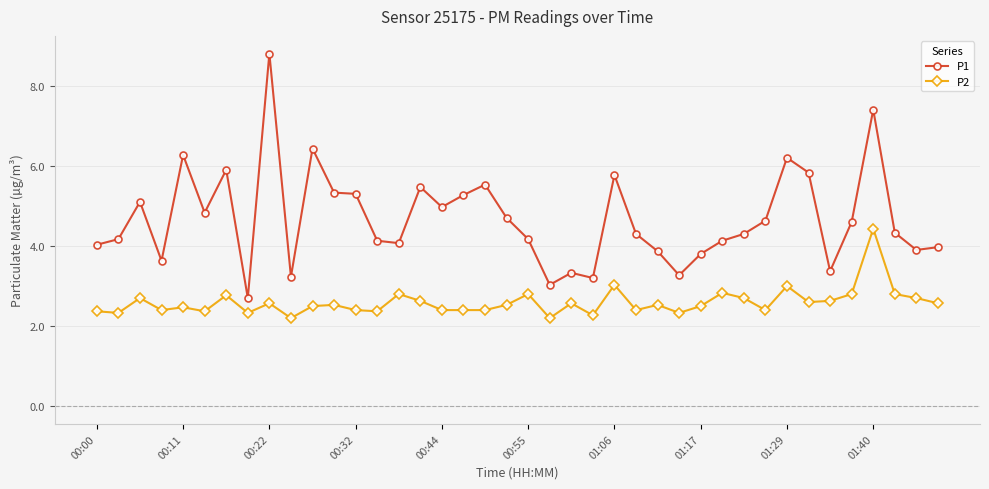

What is the sum of all P1 values?

187.3